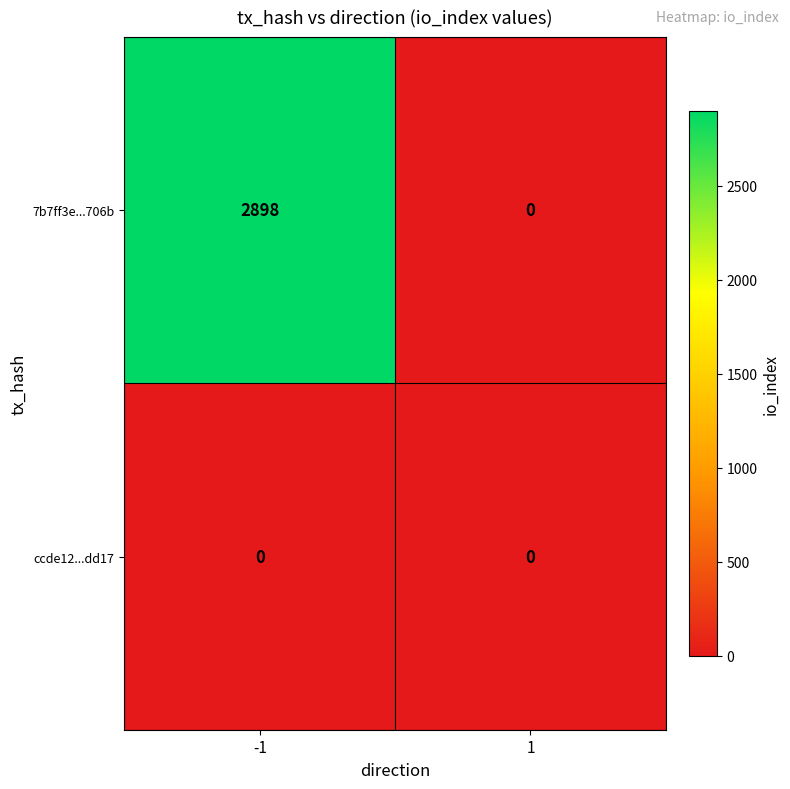

Rank the series by their maximum value, from lowest to highest.

ccde12...dd17, 7b7ff3e...706b